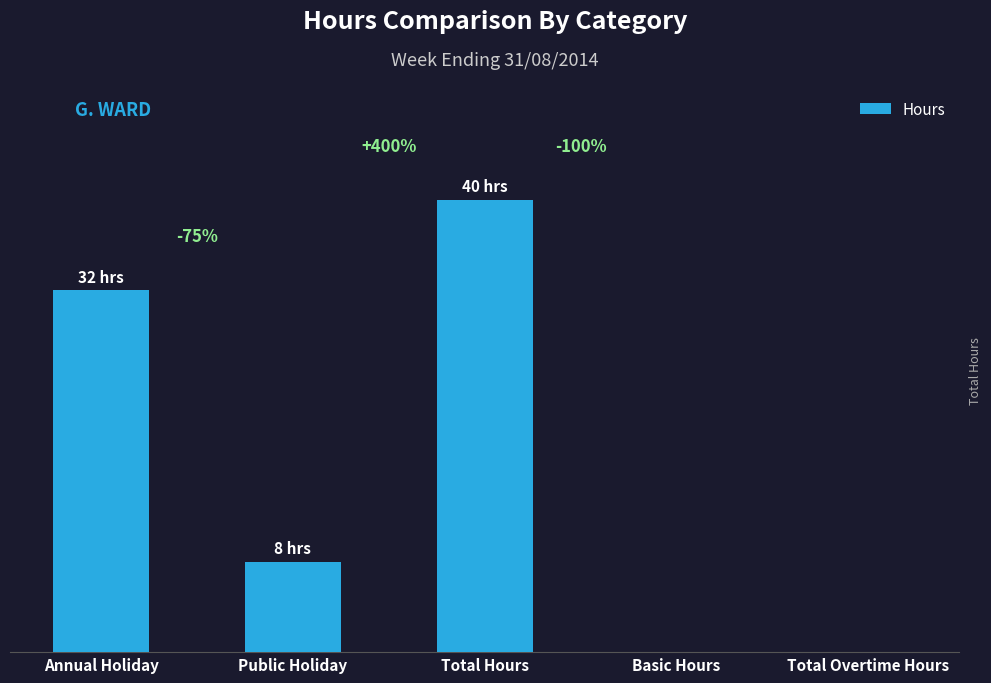

What is the value of the 1st bar from the left?

32